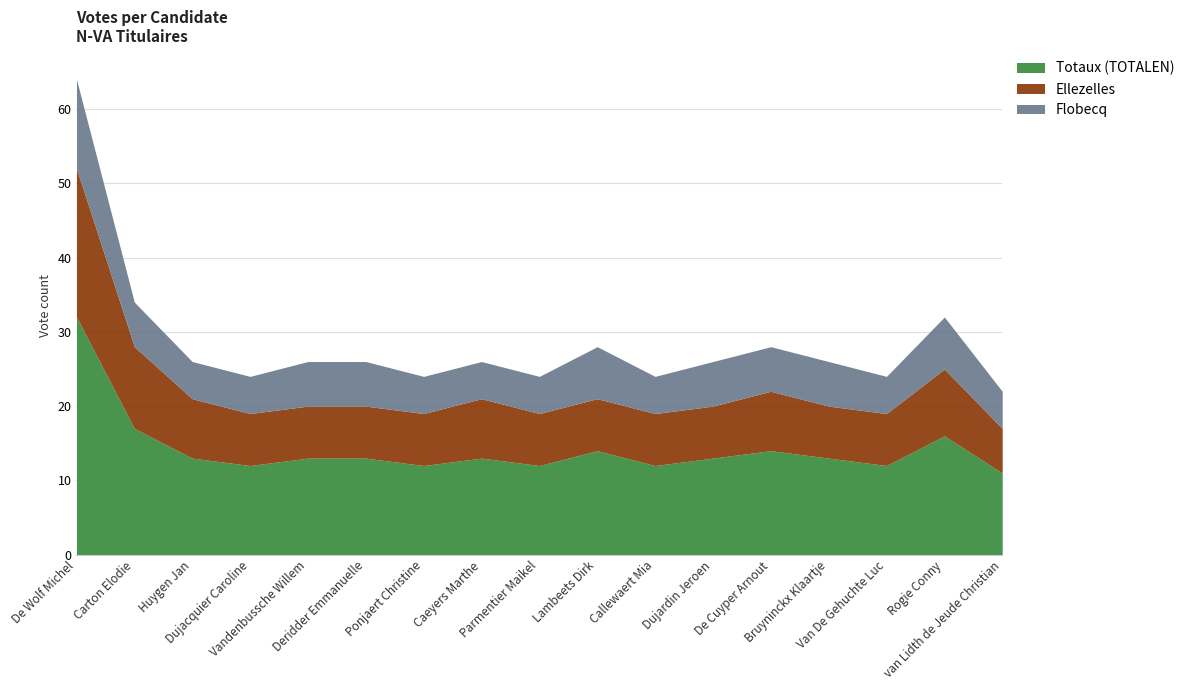

How many lines are shown in the chart?

3